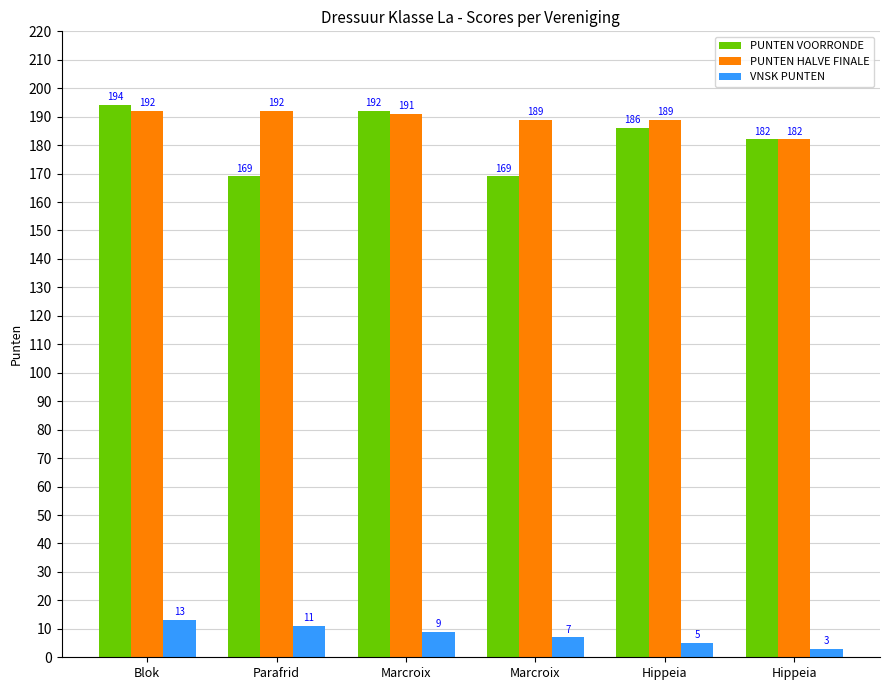

How many categories are shown in the chart?

6